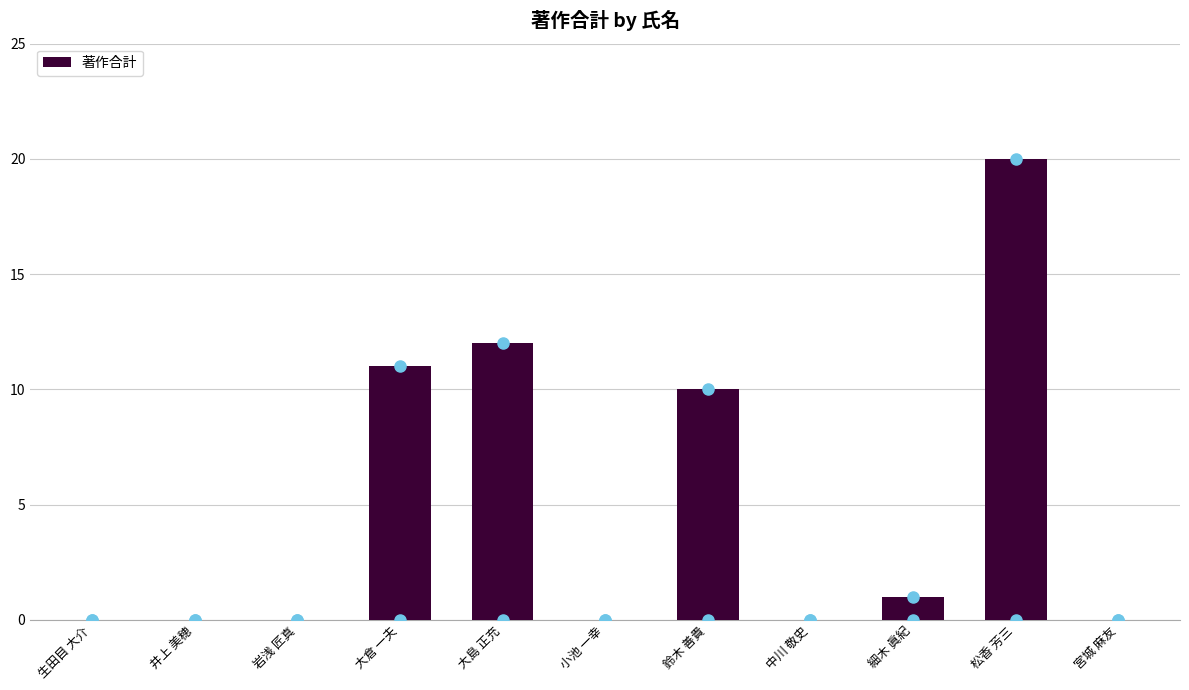

At which label is the value closest to 10?

鈴木 善貴